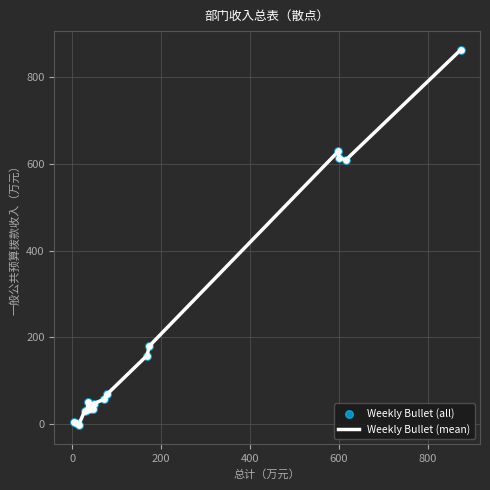

What is the greatest value displayed?

863.1